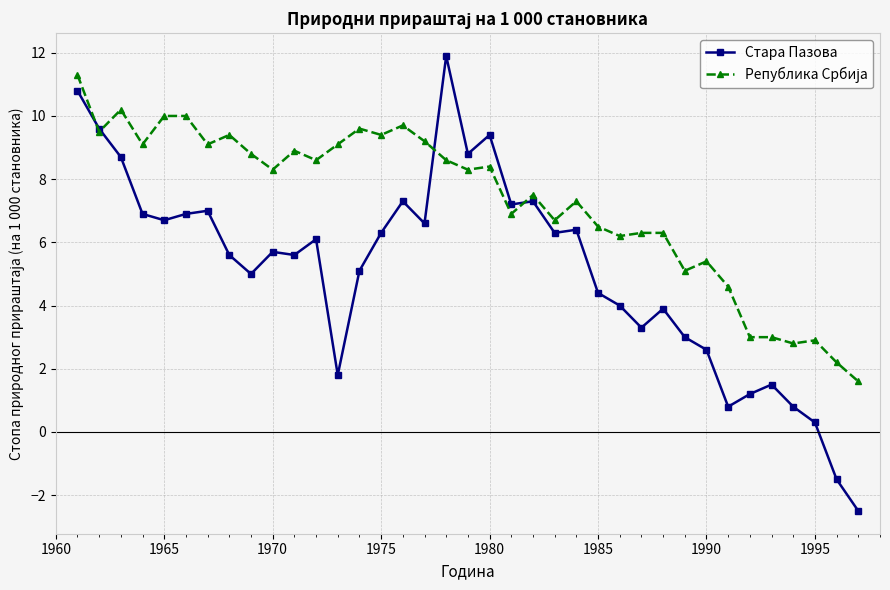

What is the maximum value shown in the chart?

11.9